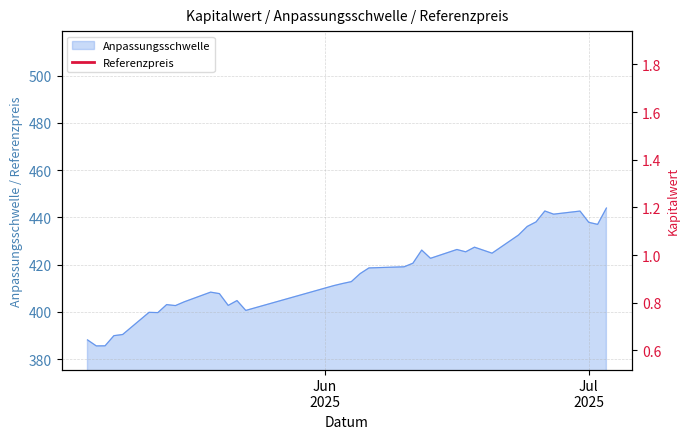

What is the minimum value for Anpassungsschwelle?

385.6